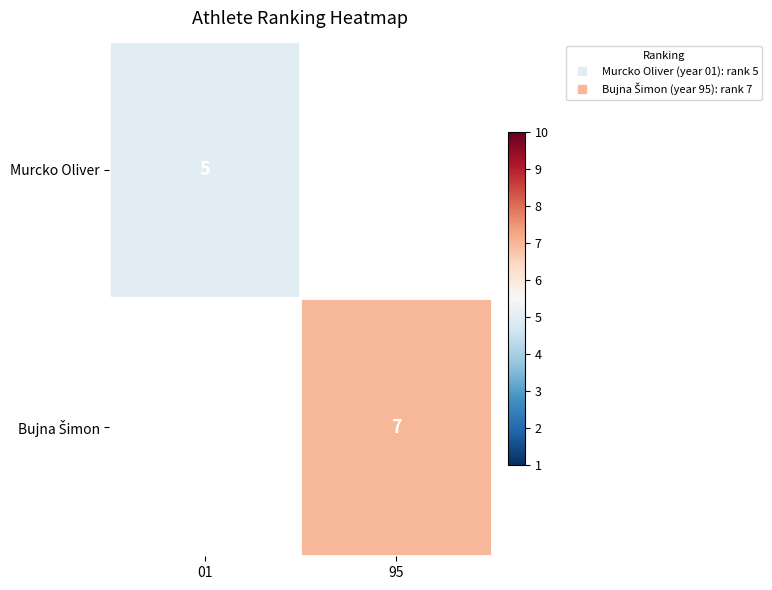

List the labels in order of Bujna Šimon value, largest first.

01, 95